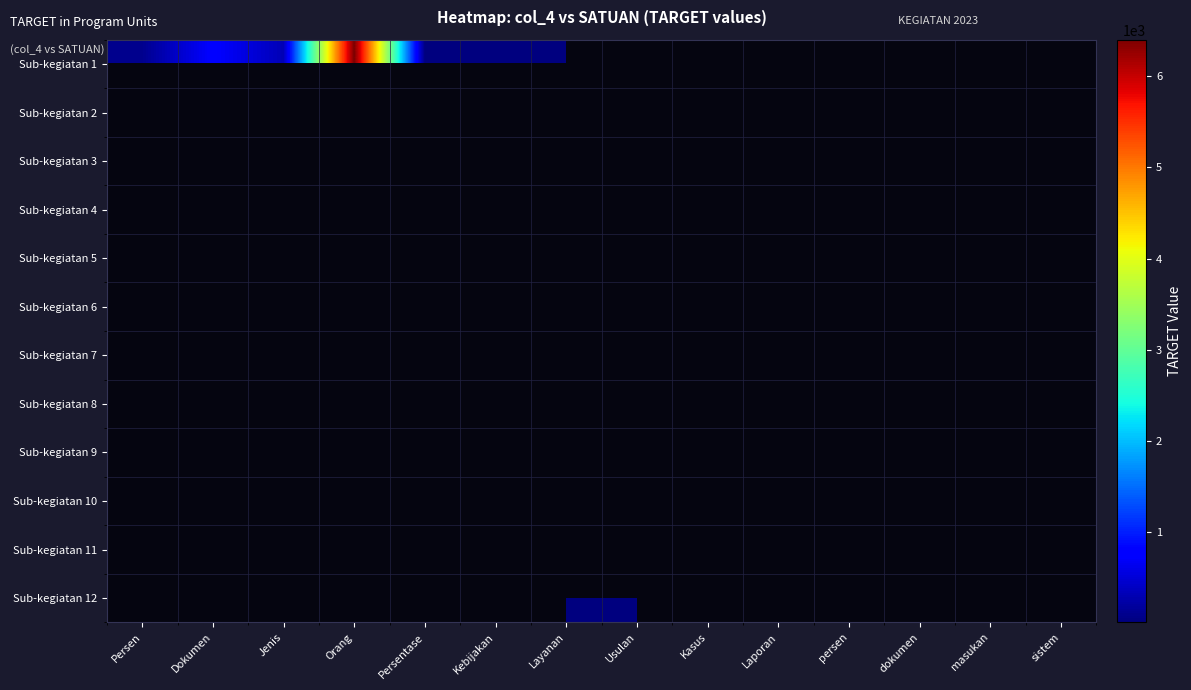

At dokumen, list the series in order from largest to smallest.

Sub-kegiatan 1, Sub-kegiatan 2, Sub-kegiatan 3, Sub-kegiatan 4, Sub-kegiatan 5, Sub-kegiatan 6, Sub-kegiatan 7, Sub-kegiatan 8, Sub-kegiatan 9, Sub-kegiatan 10, Sub-kegiatan 11, Sub-kegiatan 12